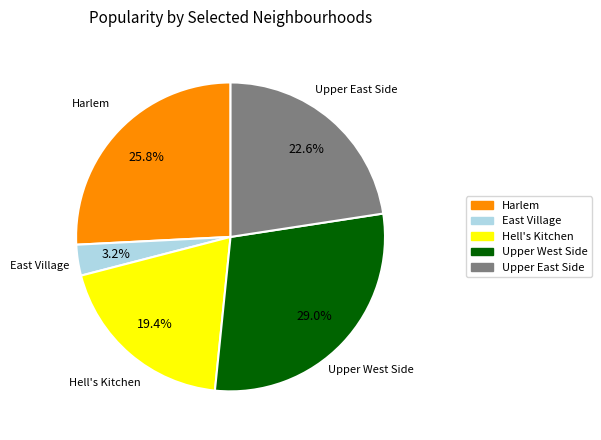

What is the smallest slice in the pie chart?

East Village